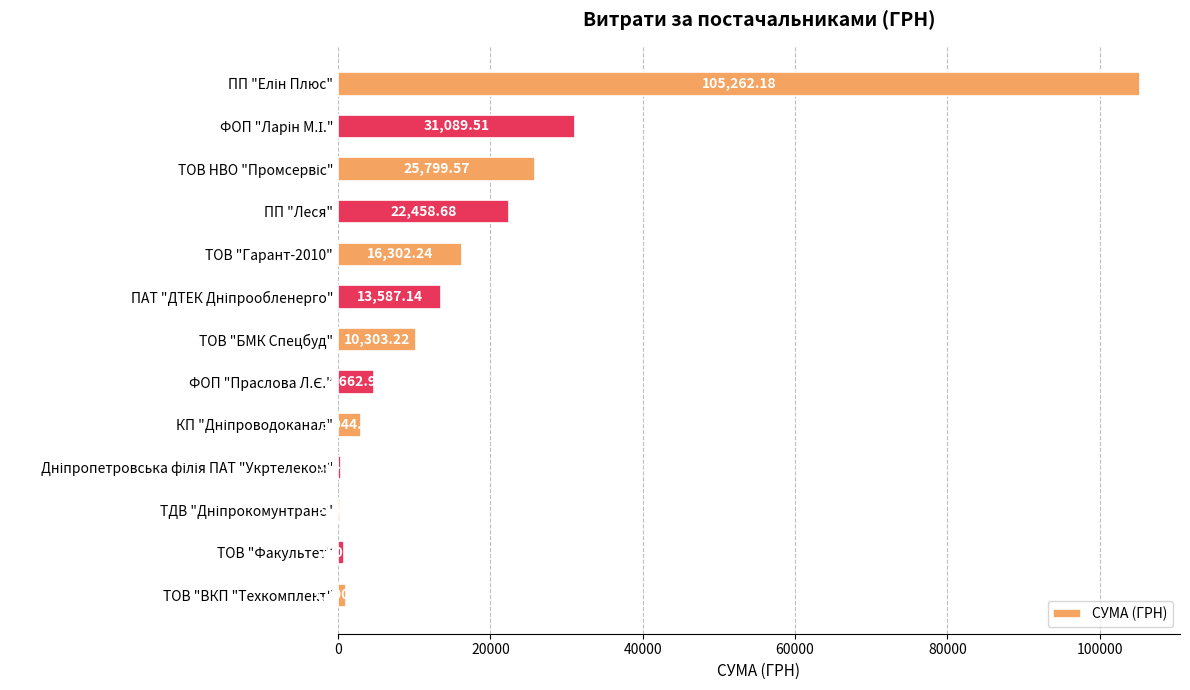

What is the ratio of the value at ПП "Леся" to the value at ТОВ "Гарант-2010"?

1.4